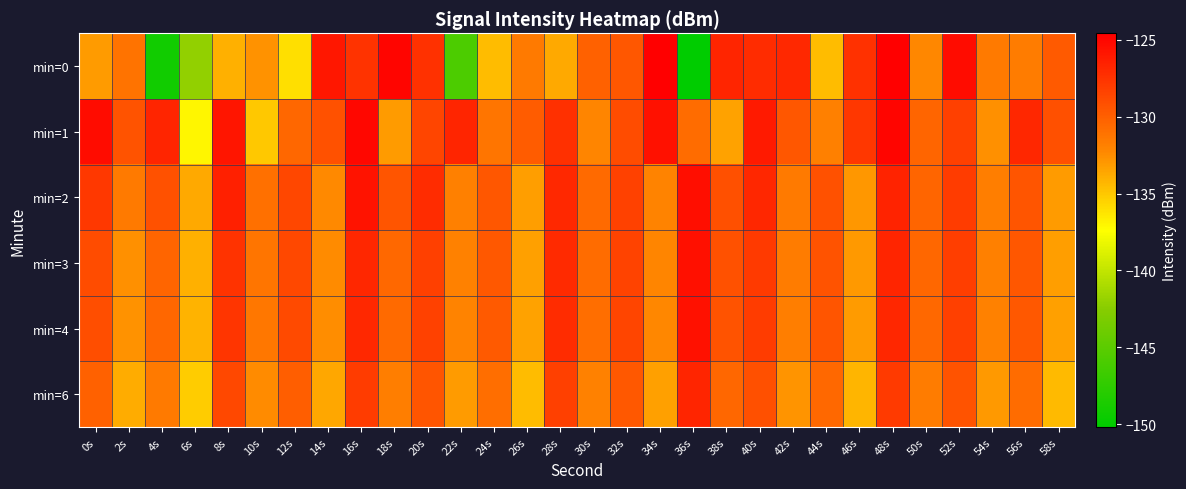

At which category is the sum across all series the highest?

48s